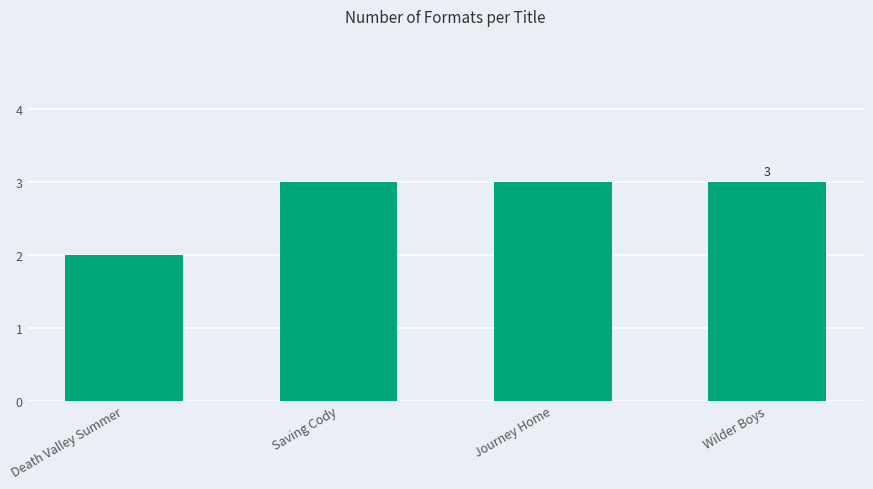

Which label corresponds to the smallest value in the chart?

Death Valley Summer